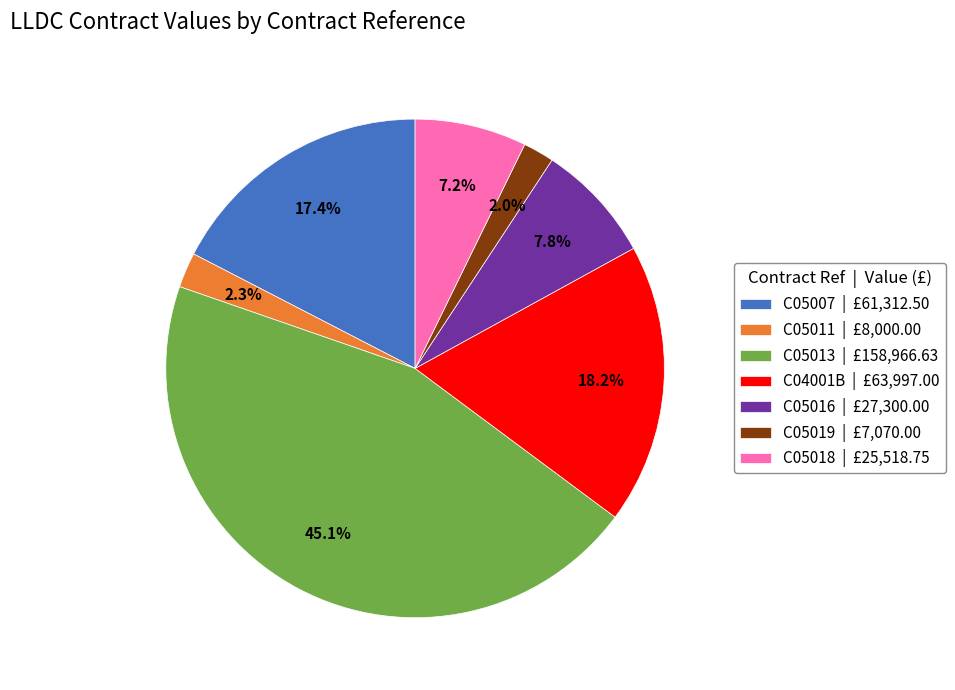

True or false: C04001B accounts for 18% of the total.

True